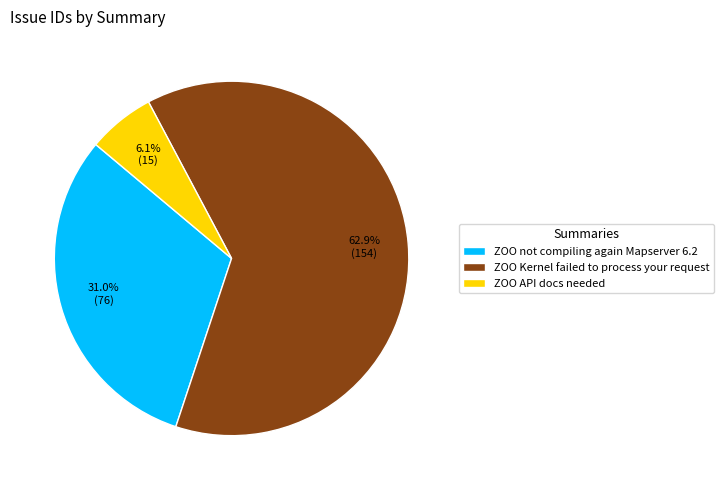

Do ZOO not compiling again Mapserver 6.2 and ZOO Kernel failed to process your request together represent more than half of the pie?

Yes